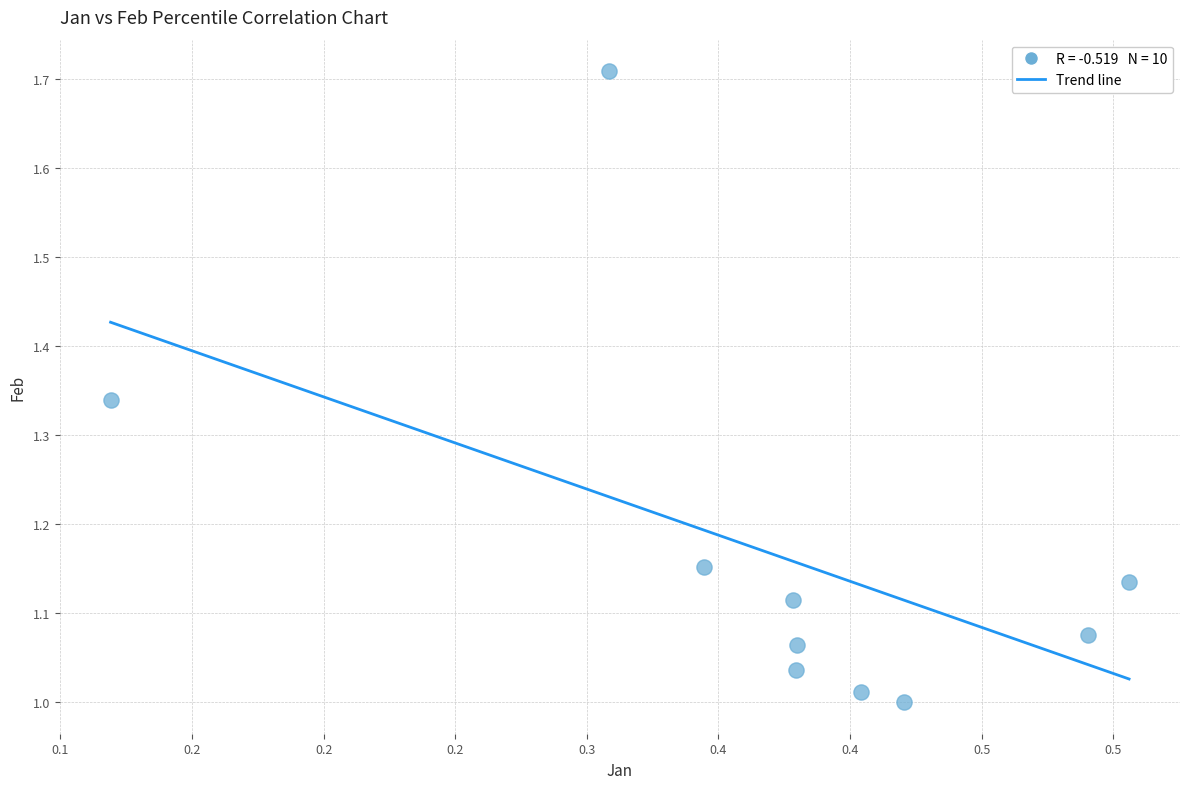

What is the range of Y values (max minus min)?

0.7